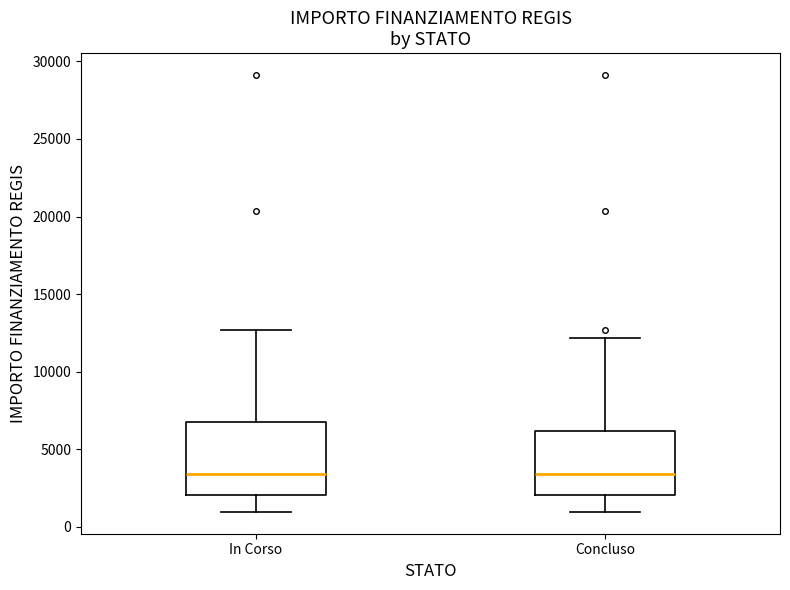

Which box is the tallest, from its lower edge to its upper edge?

In Corso